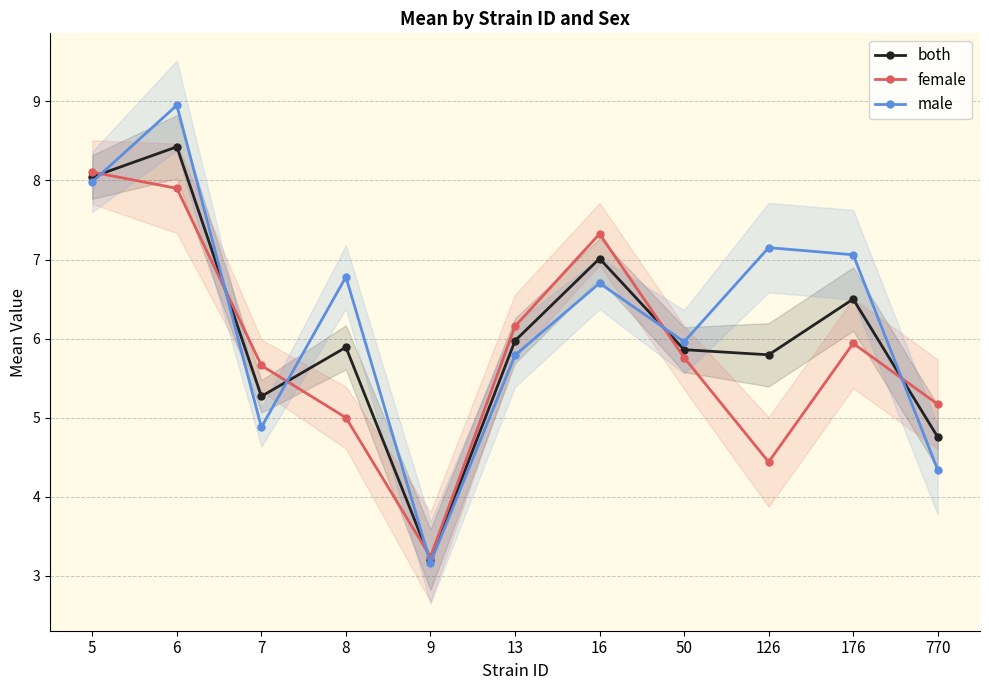

Where is the first local maximum for male?

6